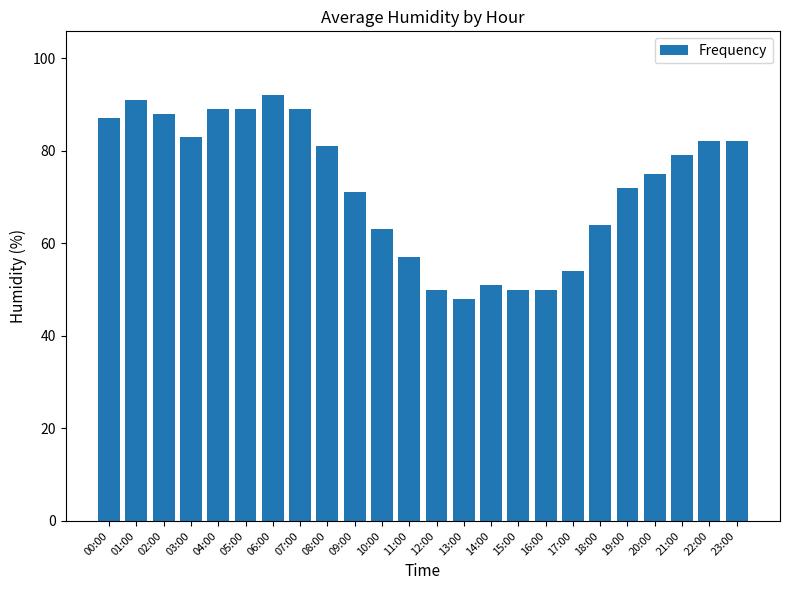

Where is the data nearest to the value 70?

09:00